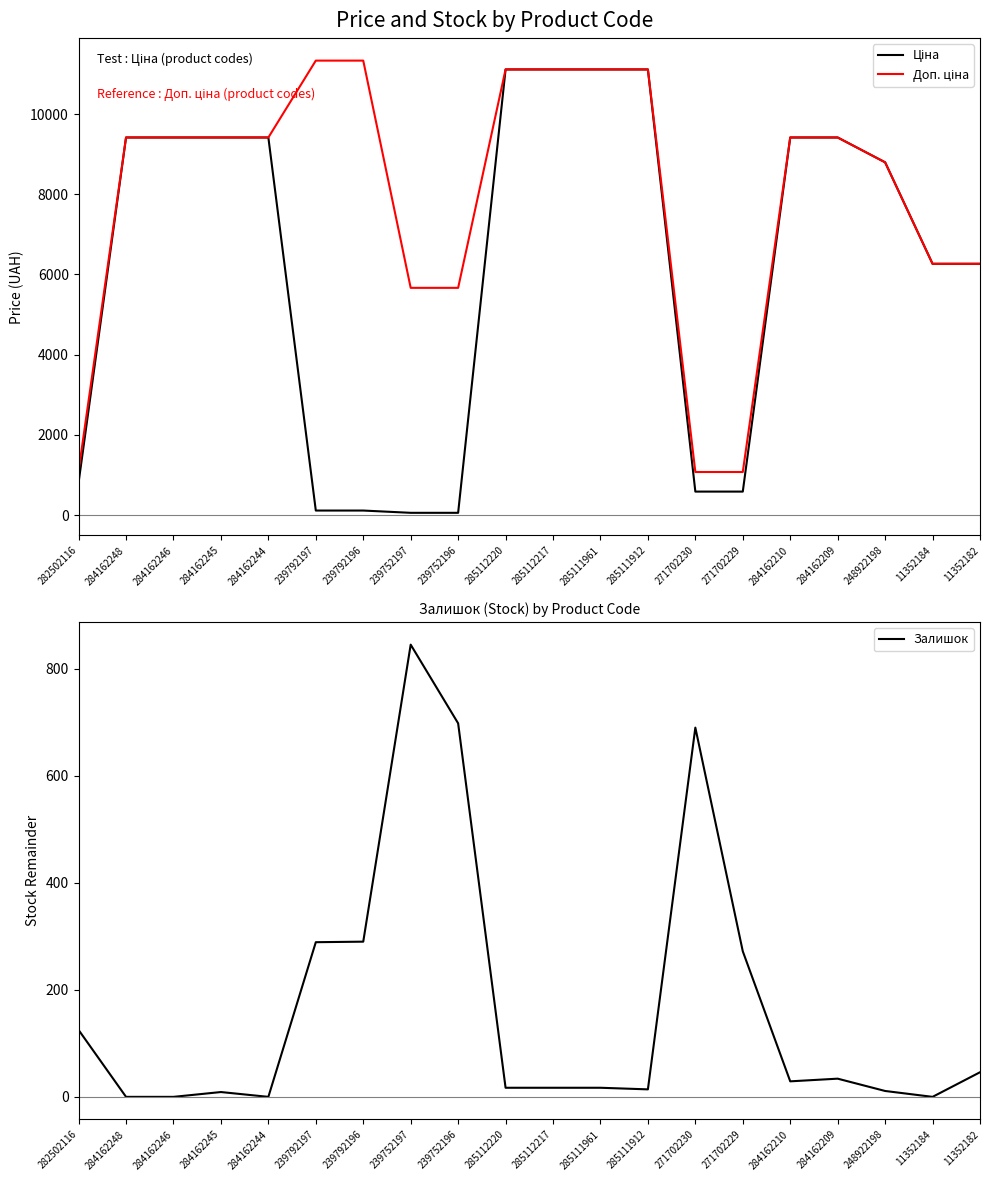

True or false: Залишок has a value of 5.6 at 285111912.

False